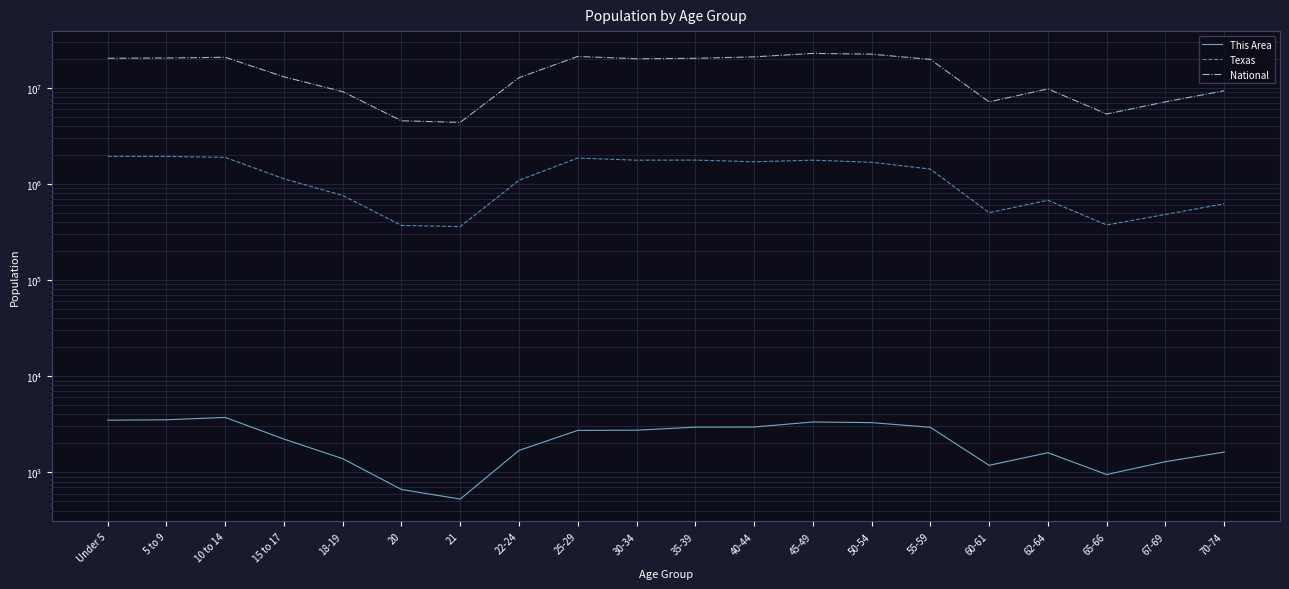

How many categories are shown in the chart?

20